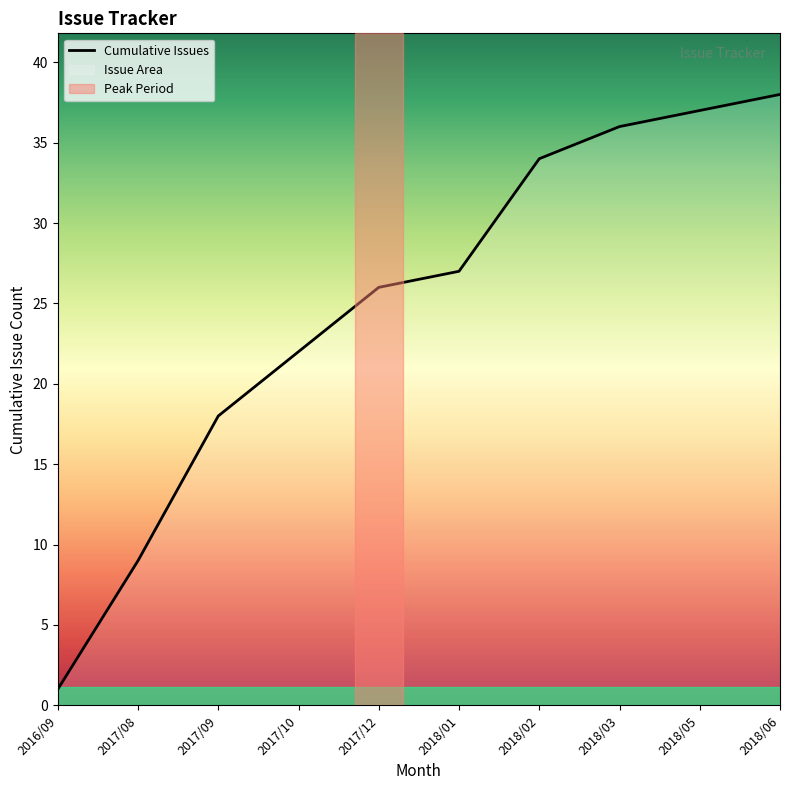

At which label does the data first exceed 27?

2018/02